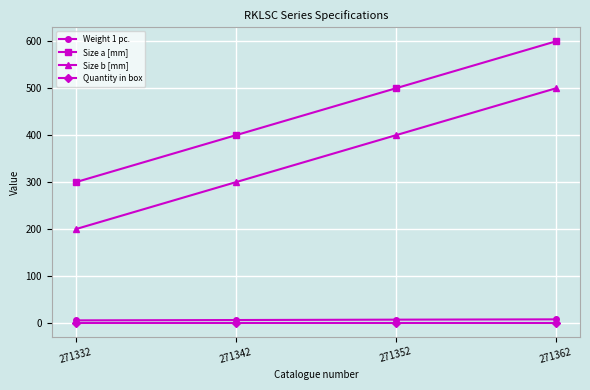

At which label is Size b [mm] closest to 350?

271342